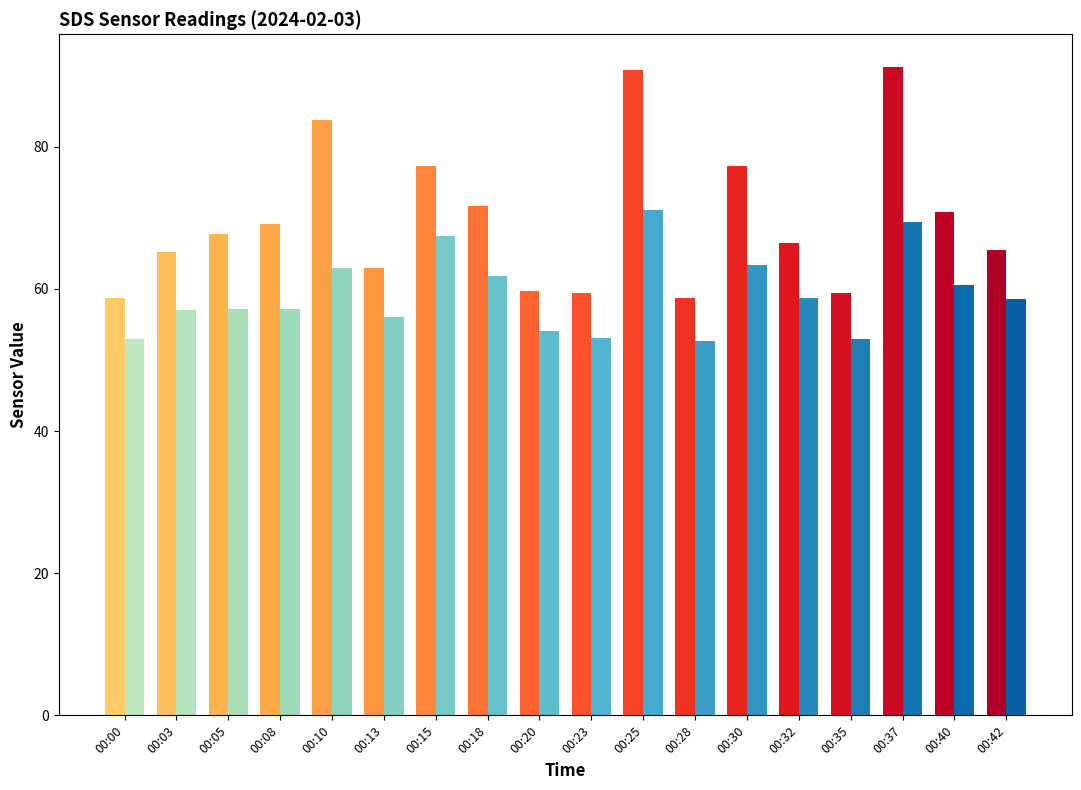

Are the bars horizontal?

No